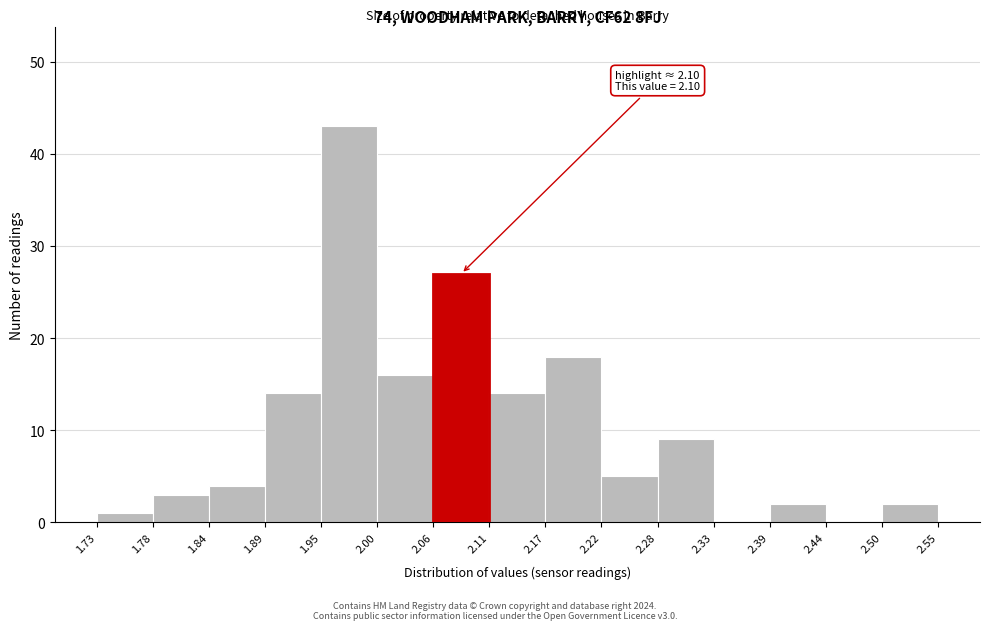

Which range on the x-axis has the tallest bar?

1.95 to 2.00